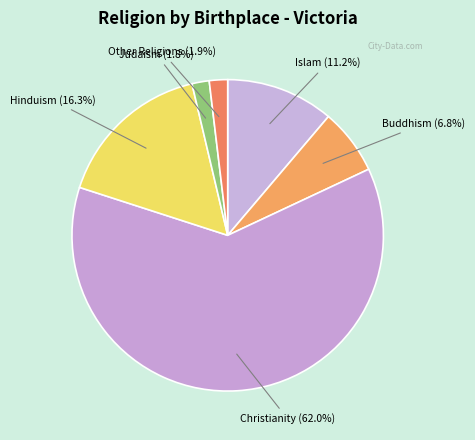

How many segments does this pie chart have?

6